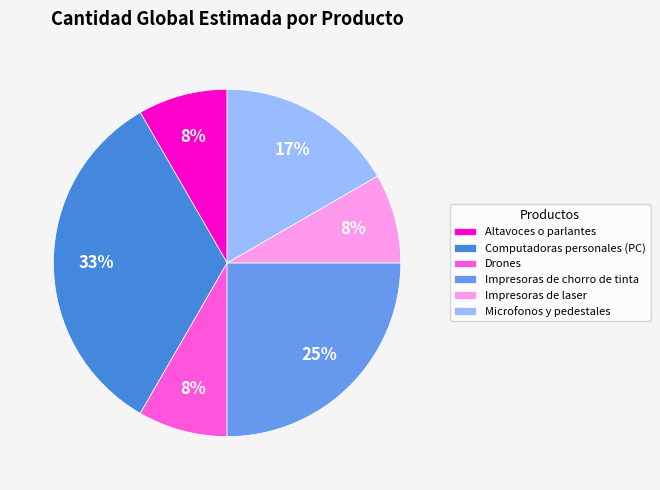

To the nearest percent, what portion does Microfonos y pedestales represent?

17%